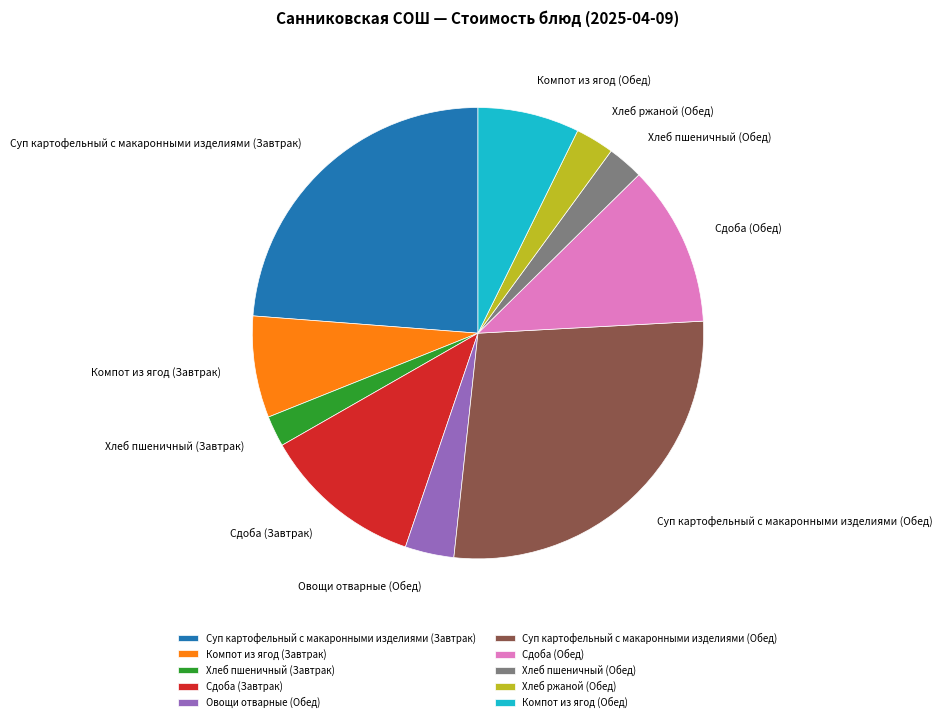

Is there a majority slice in this chart?

No